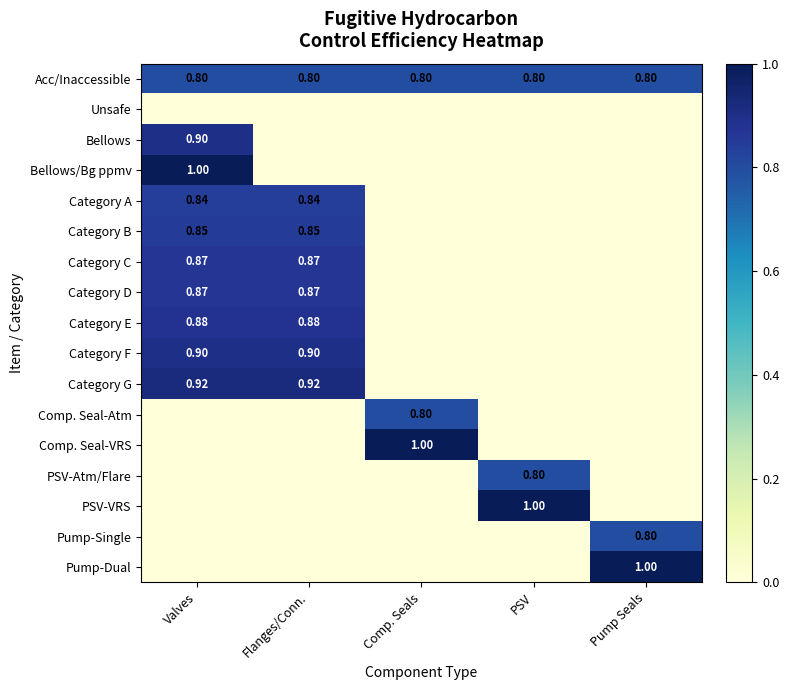

The value of Comp. Seal-VRS at Valves is 0.0. True or false?

True